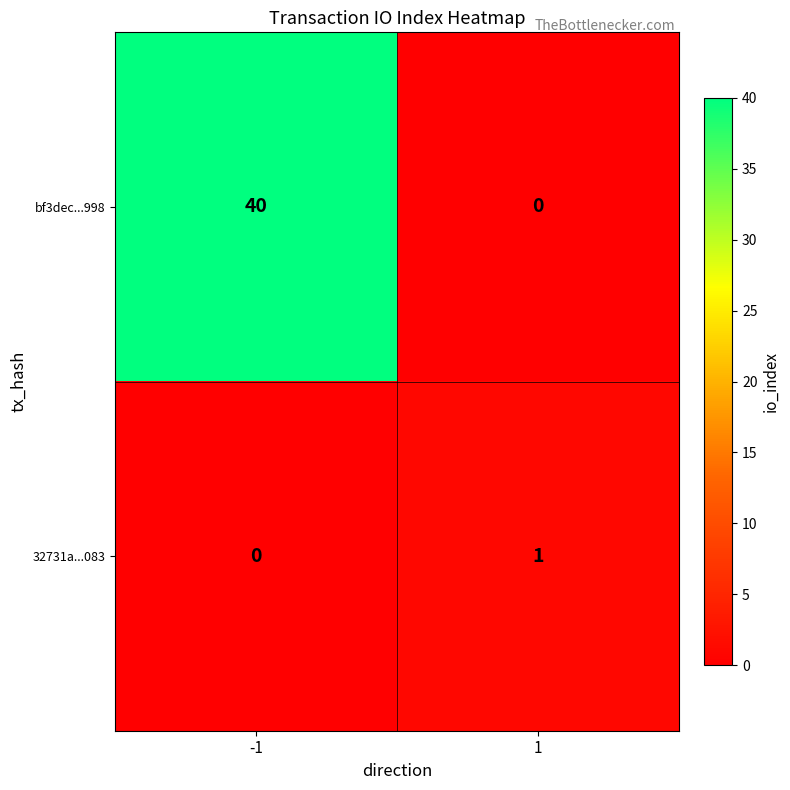

The value of 32731a...083 at -1 is 0. True or false?

True